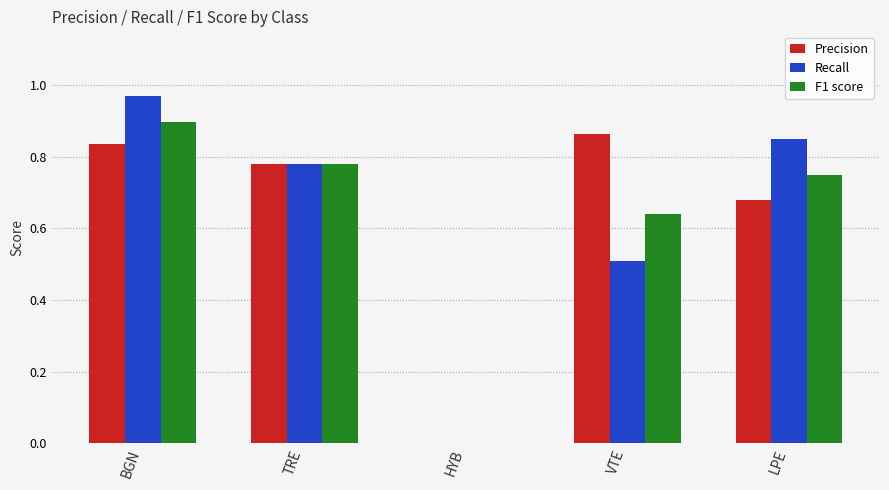

Which category has the highest value across all series?

BGN